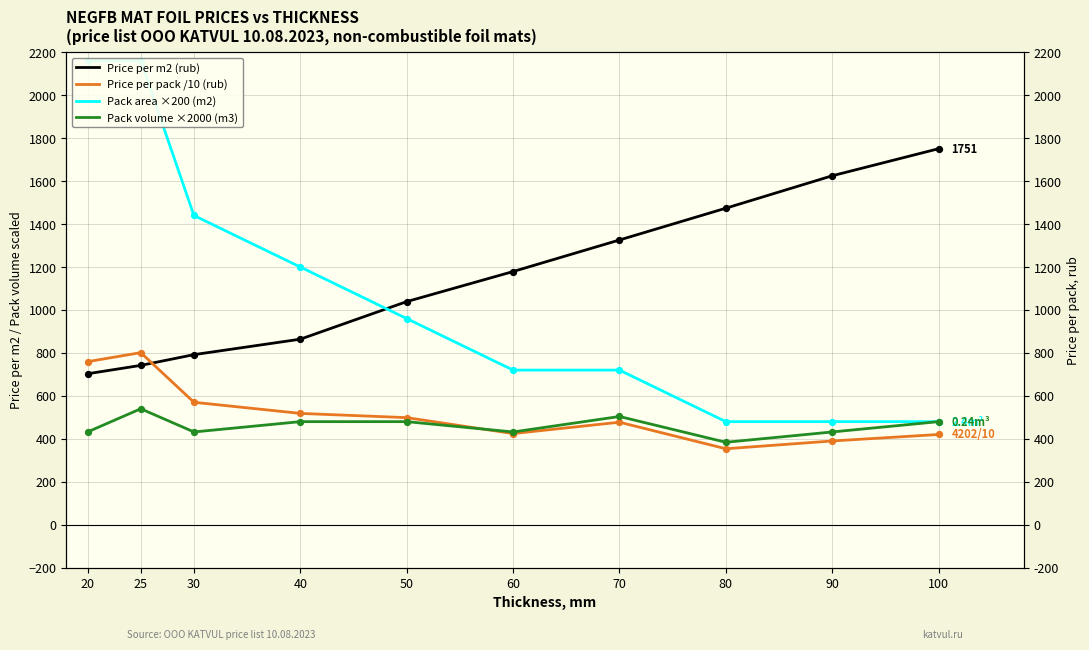

What are all the series names shown in the legend?

Price per m2 (rub), Price per pack /10 (rub), Pack area ×200 (m2), Pack volume ×2000 (m3)